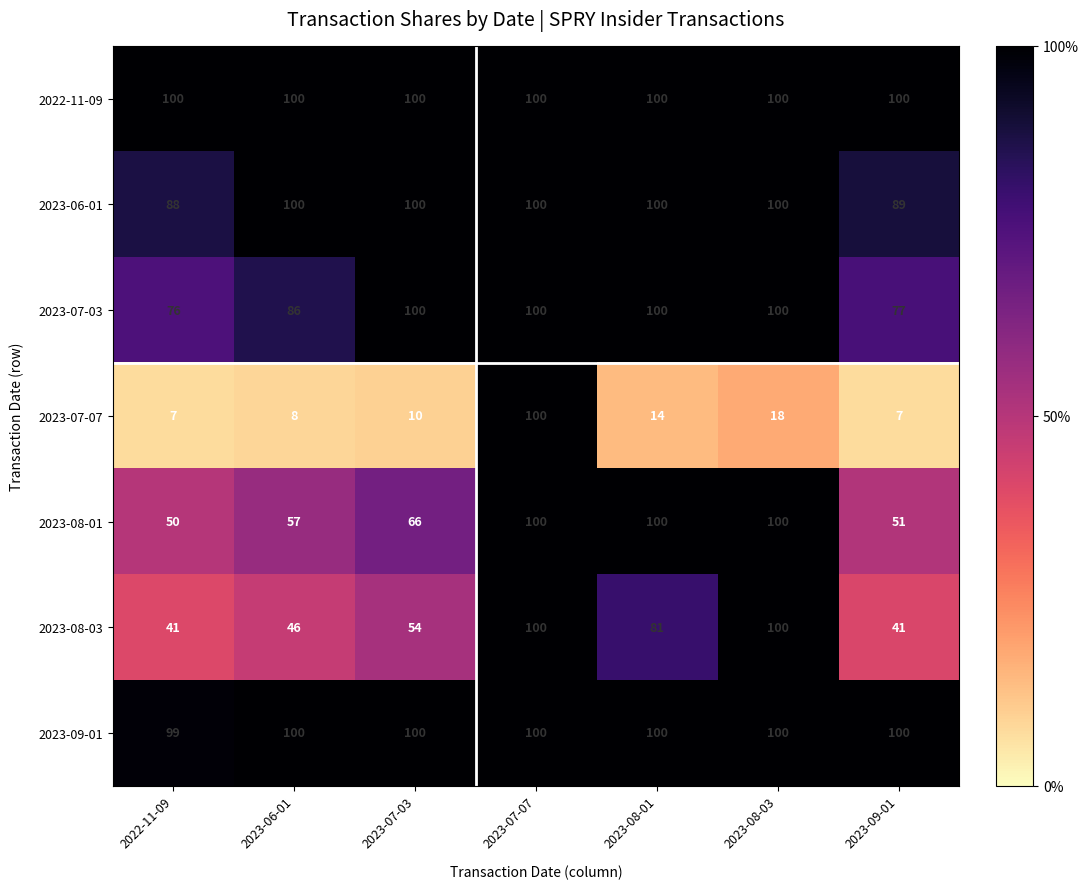

Count the 2023-09-01 values in the range 100 to 101.

6